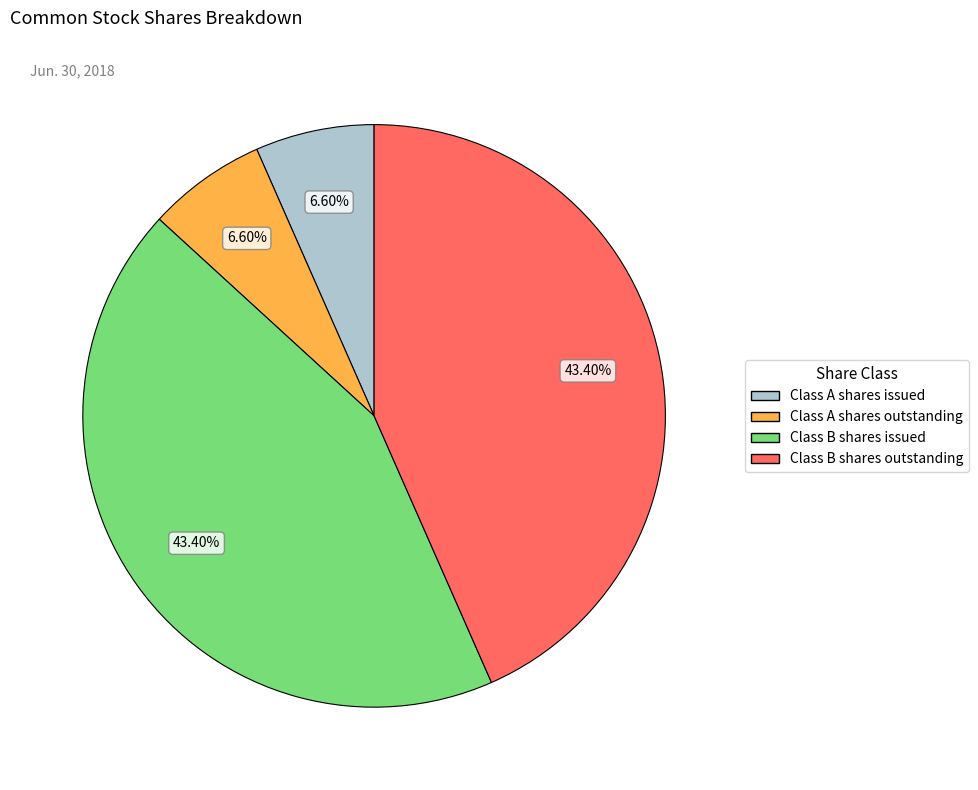

Is there any slice that represents more than half of the pie?

No